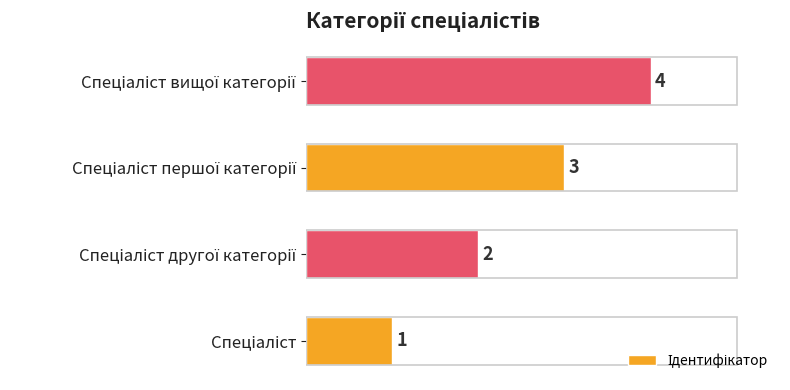

What is the sum of all values?

10